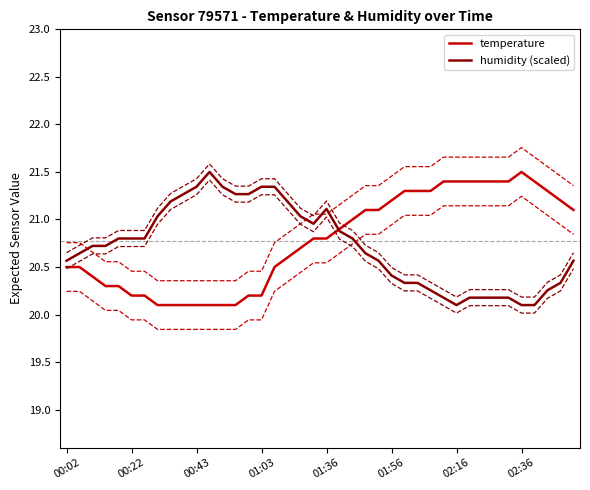

Does the chart have visible grid lines?

No